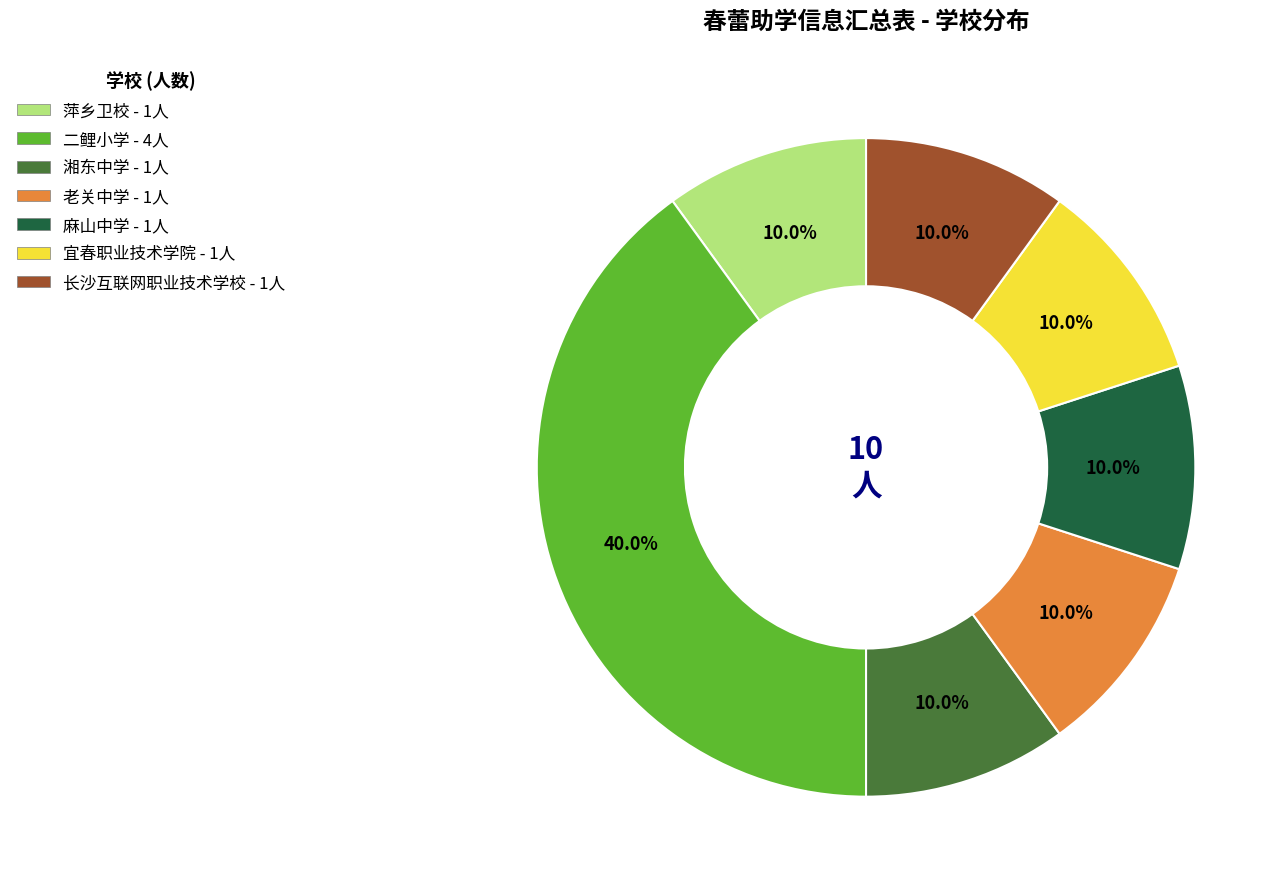

How many slices are in this pie chart?

7